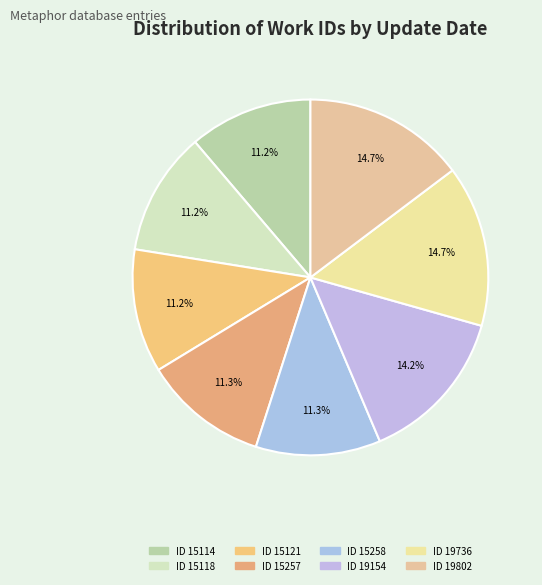

How many segments does this pie chart have?

8